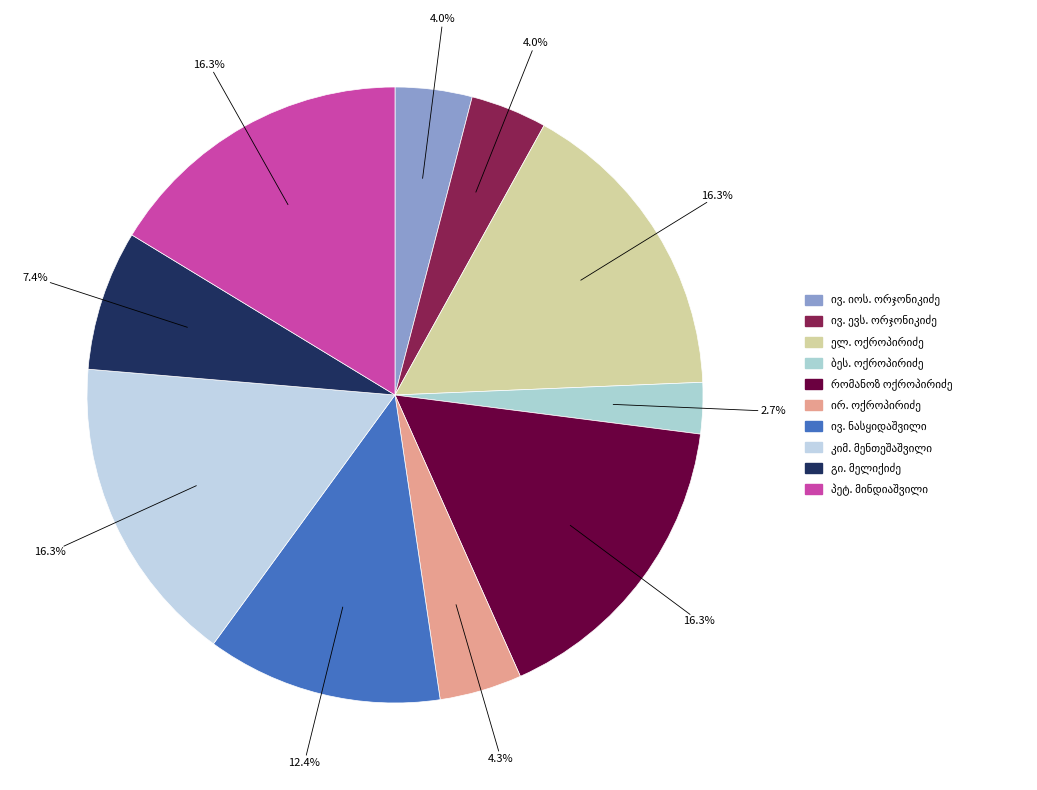

True or false: ივანე იოსების (იასეს) ძე ორჯონიკიძე accounts for 4% of the total.

True